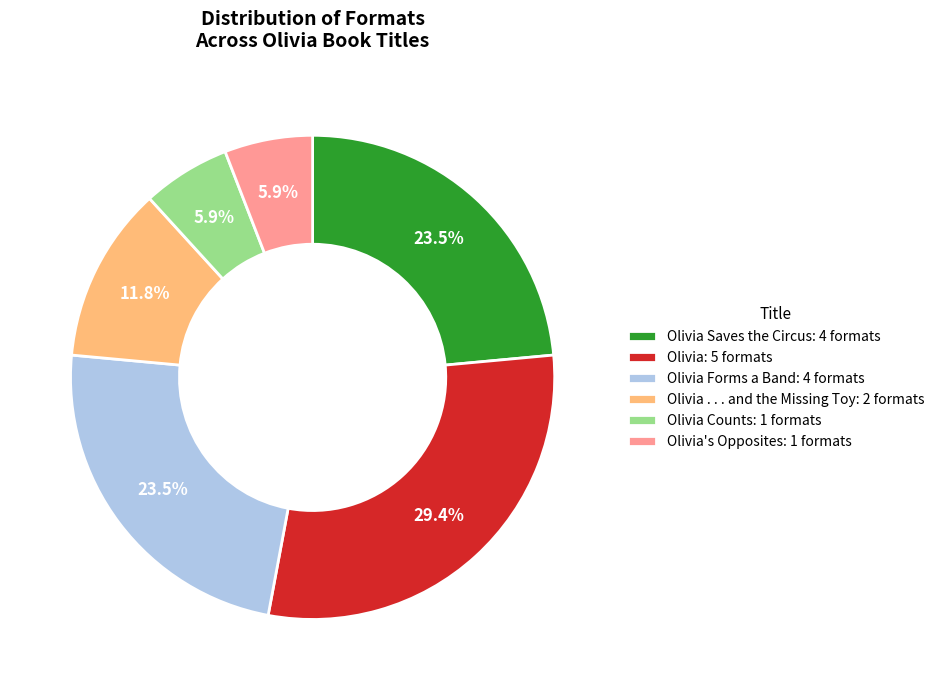

Does any single category account for the majority?

No